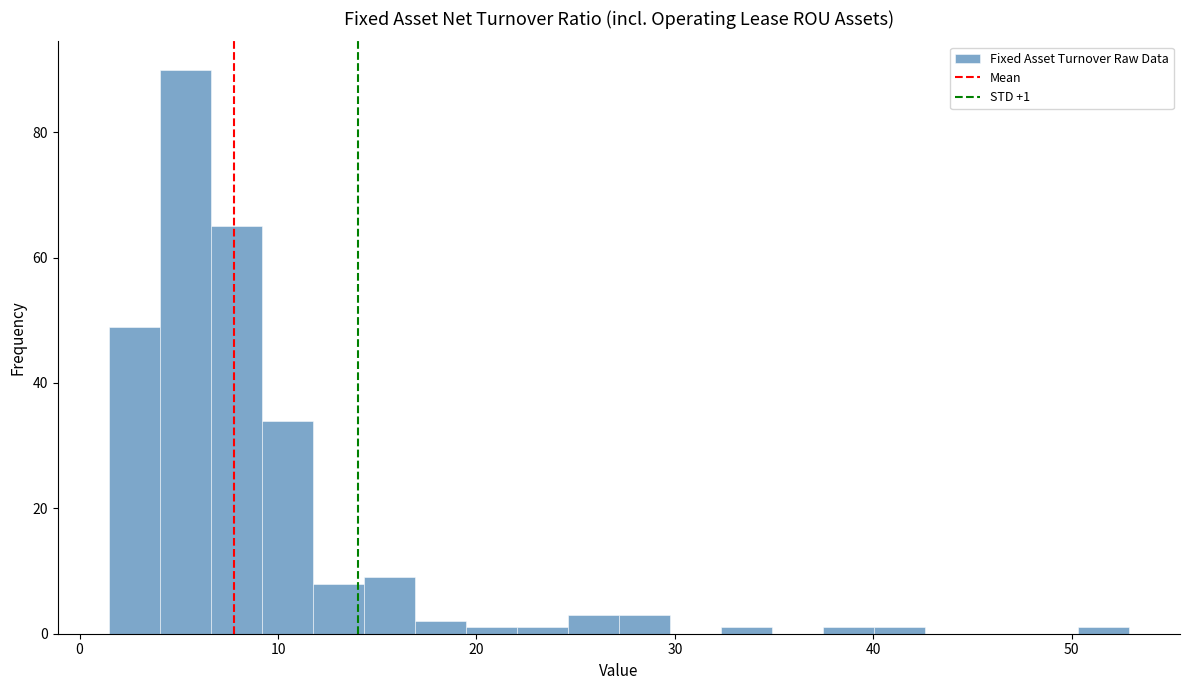

Around what value on the x-axis is the tallest bar? Give the approximate position of its centre, as read against the axis.

5